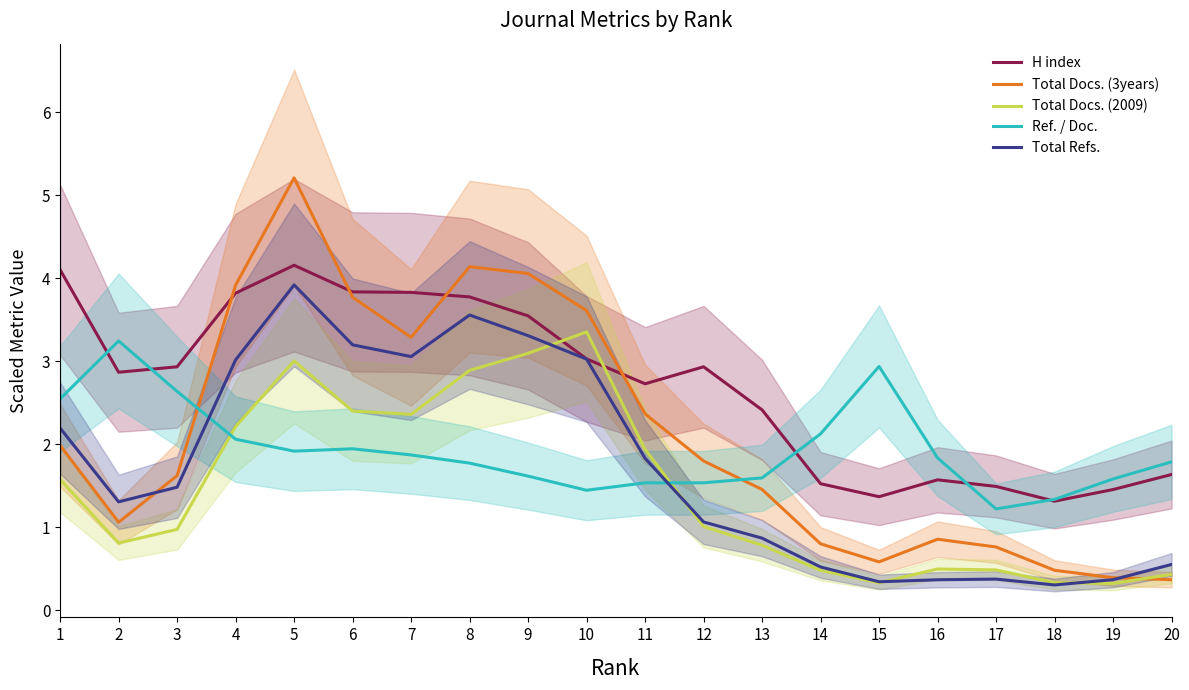

List the series in order of their peak value, highest first.

Total Docs. (3years), H index, Total Refs., Total Docs. (2009), Ref. / Doc.